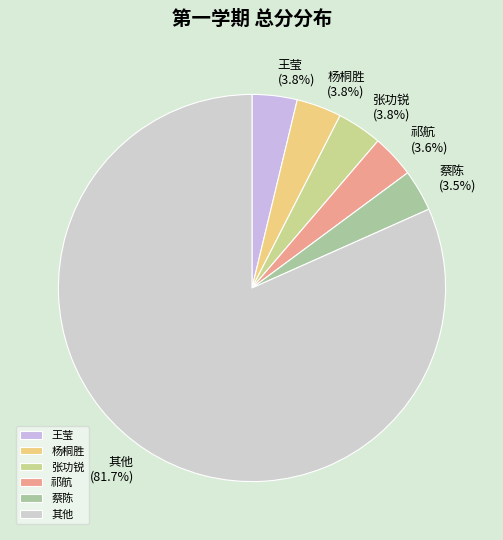

What is the largest slice in the pie chart?

其他